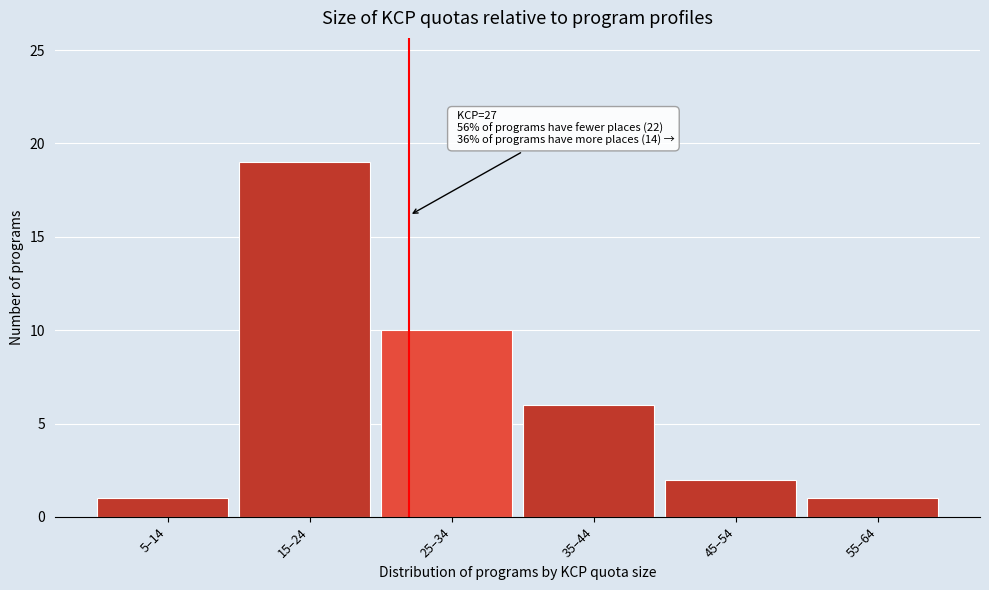

Reading left to right, list all the values displayed in this chart.

5–14=1	15–24=19	25–34=10	35–44=6	45–54=2	55–64=1